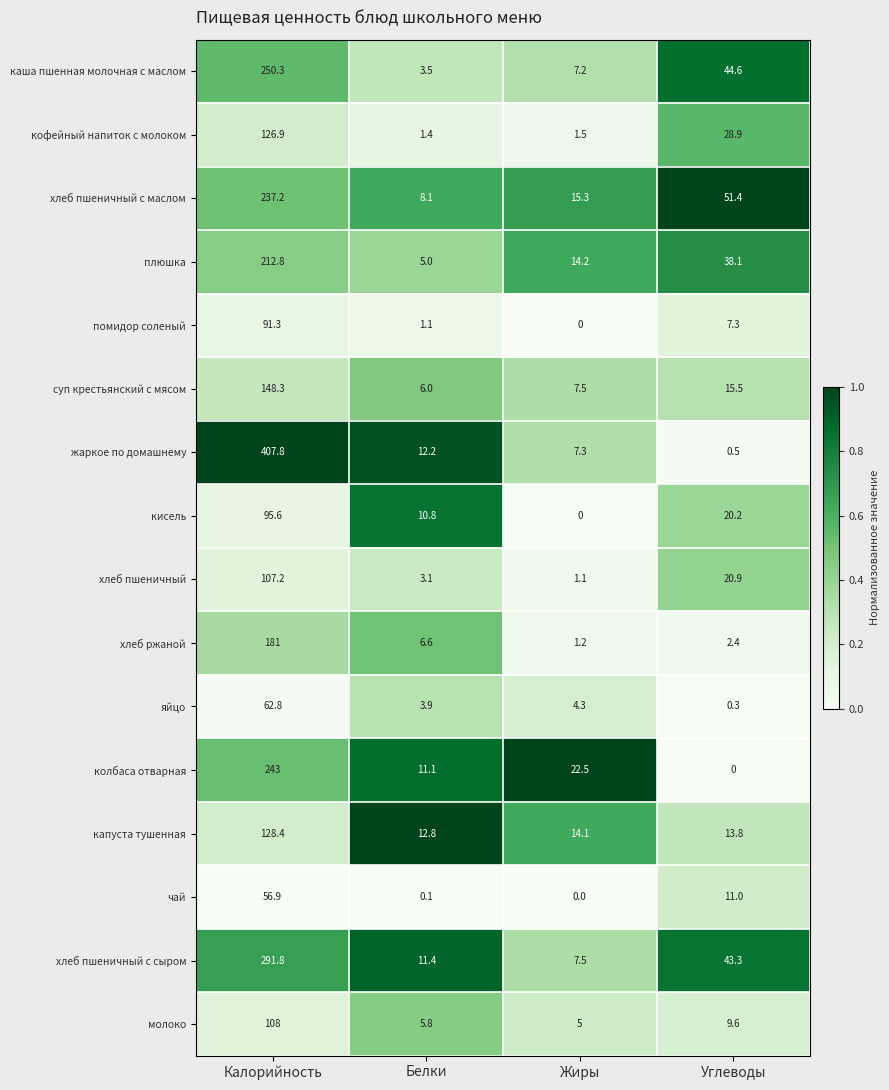

What is the greatest value displayed?

407.8